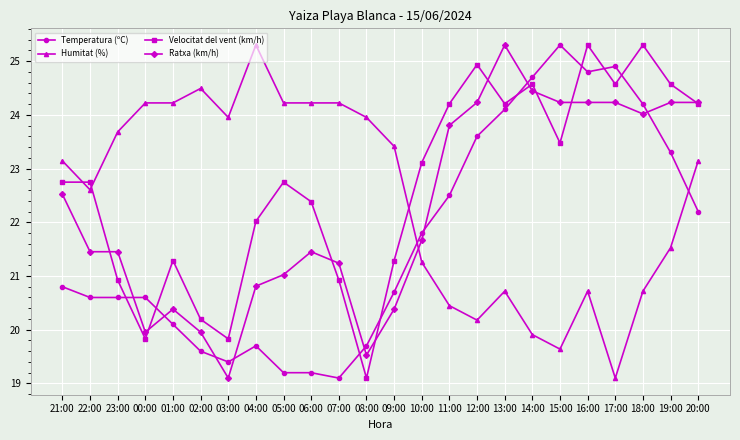

Reading right to left, list all the values displayed in this chart.

Temperatura (ºC): 20:00=22.2	19:00=23.3	18:00=24.2	17:00=24.9	16:00=24.8	15:00=25.3	14:00=24.7	13:00=24.1	12:00=23.6	11:00=22.5	10:00=21.8	09:00=20.7	08:00=19.7	07:00=19.1	06:00=19.2	05:00=19.2	04:00=19.7	03:00=19.4	02:00=19.6	01:00=20.1	00:00=20.6	23:00=20.6	22:00=20.6	21:00=20.8
Humitat (%): 20:00=23.1	19:00=21.5	18:00=20.7	17:00=19.1	16:00=20.7	15:00=19.6	14:00=19.9	13:00=20.7	12:00=20.2	11:00=20.4	10:00=21.3	09:00=23.4	08:00=24.0	07:00=24.2	06:00=24.2	05:00=24.2	04:00=25.3	03:00=24.0	02:00=24.5	01:00=24.2	00:00=24.2	23:00=23.7	22:00=22.6	21:00=23.1
Velocitat del vent (km/h): 20:00=24.2	19:00=24.6	18:00=25.3	17:00=24.6	16:00=25.3	15:00=23.5	14:00=24.6	13:00=24.2	12:00=24.9	11:00=24.2	10:00=23.1	09:00=21.3	08:00=19.1	07:00=20.9	06:00=22.4	05:00=22.7	04:00=22.0	03:00=19.8	02:00=20.2	01:00=21.3	00:00=19.8	23:00=20.9	22:00=22.7	21:00=22.7
Ratxa (km/h): 20:00=24.2	19:00=24.2	18:00=24.0	17:00=24.2	16:00=24.2	15:00=24.2	14:00=24.4	13:00=25.3	12:00=24.2	11:00=23.8	10:00=21.7	09:00=20.4	08:00=19.5	07:00=21.2	06:00=21.5	05:00=21.0	04:00=20.8	03:00=19.1	02:00=20.0	01:00=20.4	00:00=20.0	23:00=21.5	22:00=21.5	21:00=22.5